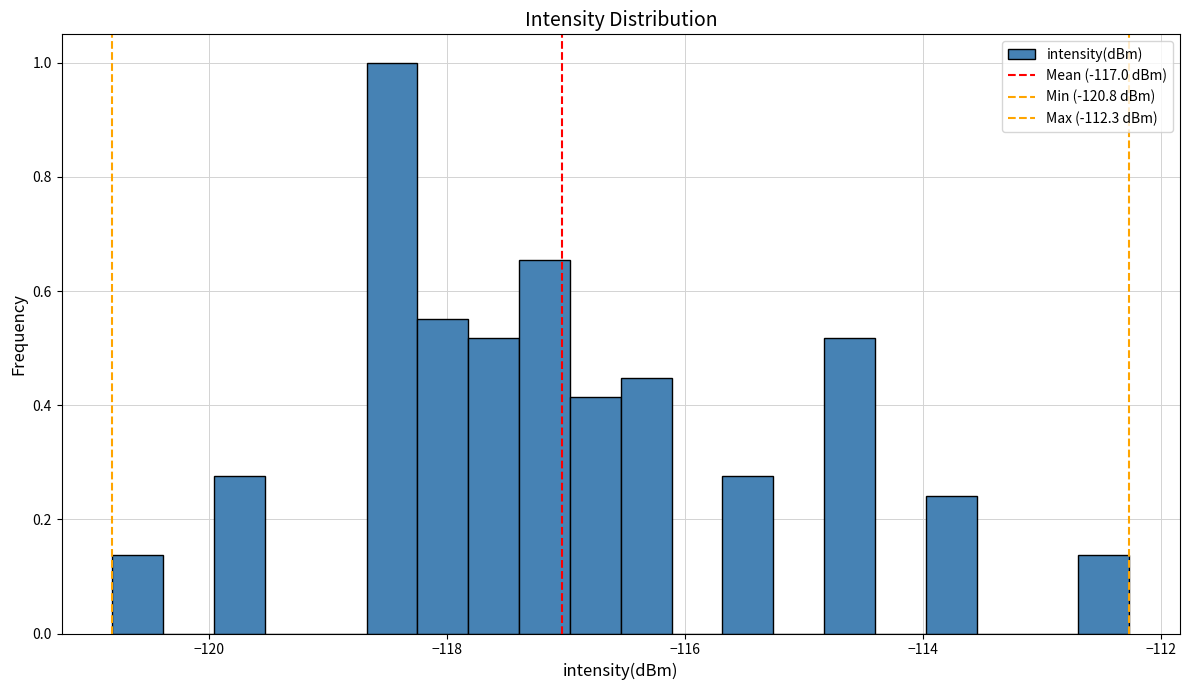

Read against the x-axis, roughly where is the centre of the tallest bar?

-118.4